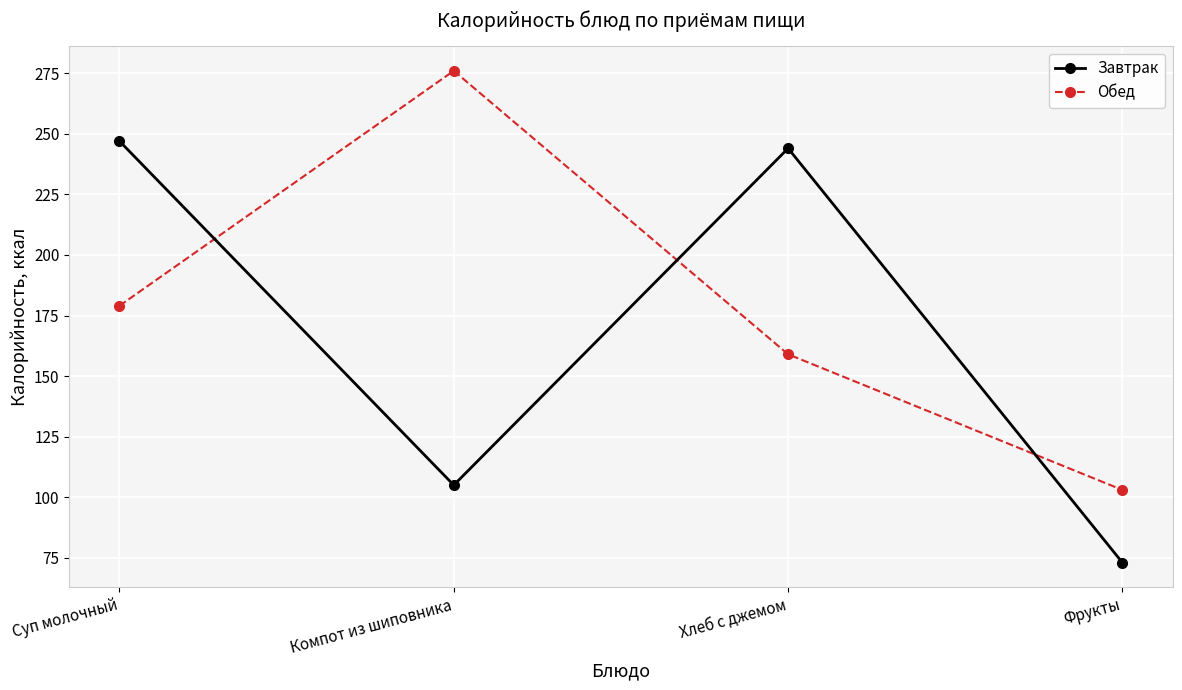

How many series are shown in this chart?

2